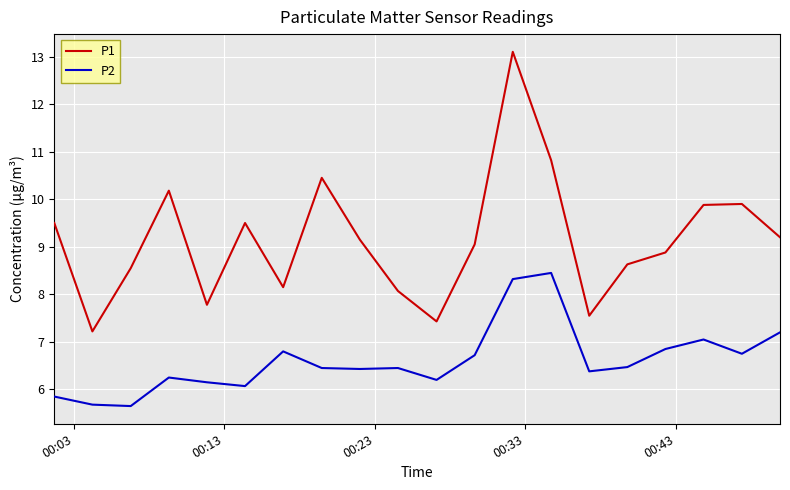

What is the difference between the maximum and minimum values in the P1 series?

5.9